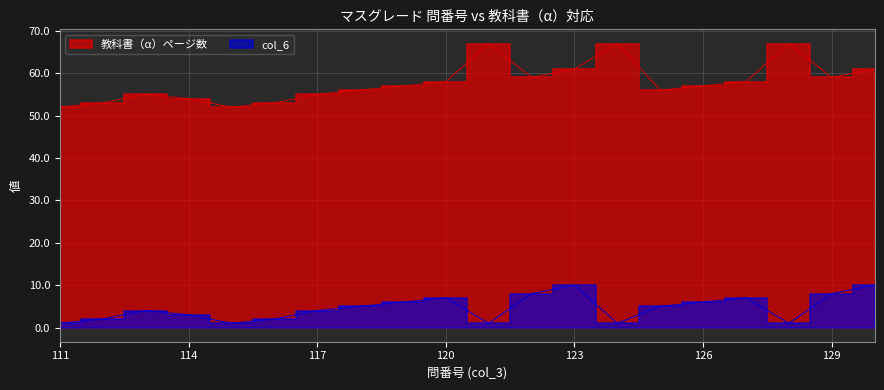

At which label does 教科書（α）ページ数 reach its peak?

121